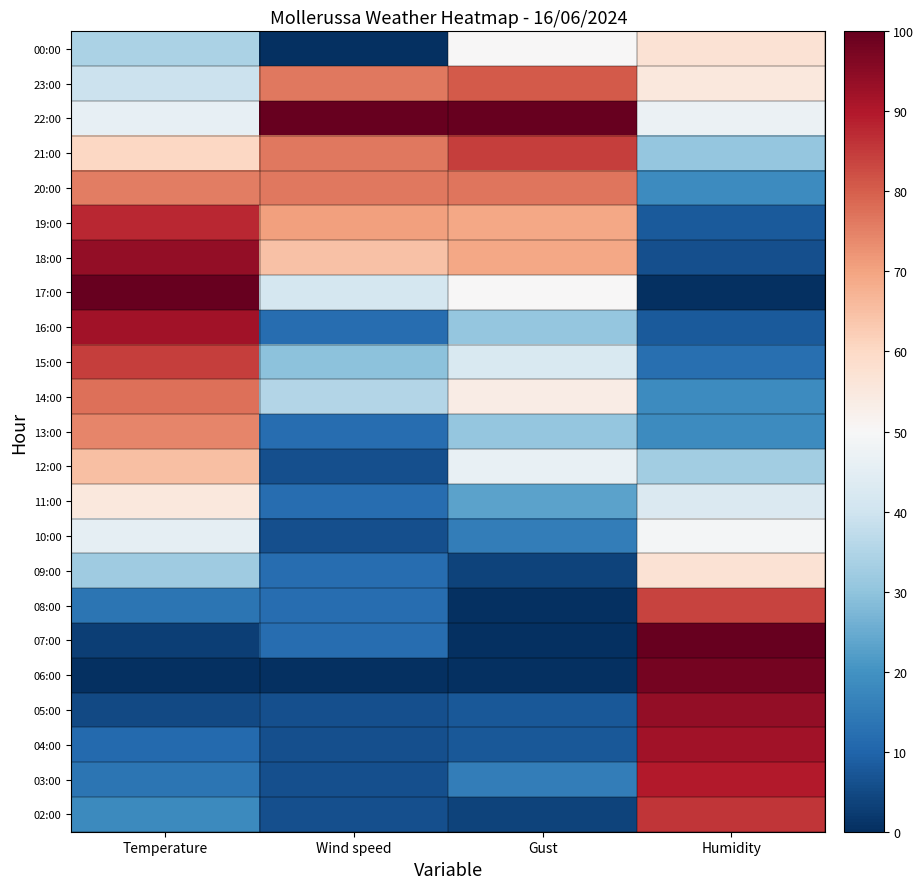

Reading left to right, extract all data points from this chart.

00:00: Temperature=34.2	Wind speed=0.0	Gust=50.0	Humidity=57.1
23:00: Temperature=39.1	Wind speed=76.5	Gust=80.8	Humidity=55.1
22:00: Temperature=46.0	Wind speed=100.0	Gust=100.0	Humidity=46.9
21:00: Temperature=60.2	Wind speed=76.5	Gust=84.6	Humidity=30.6
20:00: Temperature=75.8	Wind speed=76.5	Gust=76.9	Humidity=18.4
19:00: Temperature=87.6	Wind speed=70.6	Gust=69.2	Humidity=8.2
18:00: Temperature=93.8	Wind speed=64.7	Gust=69.2	Humidity=6.1
17:00: Temperature=100.0	Wind speed=41.2	Gust=50.0	Humidity=0.0
16:00: Temperature=91.9	Wind speed=11.8	Gust=30.8	Humidity=8.2
15:00: Temperature=84.5	Wind speed=29.4	Gust=42.3	Humidity=12.2
14:00: Temperature=77.6	Wind speed=35.3	Gust=53.8	Humidity=18.4
13:00: Temperature=74.5	Wind speed=11.8	Gust=30.8	Humidity=18.4
12:00: Temperature=65.2	Wind speed=5.9	Gust=46.2	Humidity=32.7
11:00: Temperature=55.3	Wind speed=11.8	Gust=23.1	Humidity=42.9
10:00: Temperature=45.3	Wind speed=5.9	Gust=15.4	Humidity=49.0
09:00: Temperature=32.3	Wind speed=11.8	Gust=3.8	Humidity=57.1
08:00: Temperature=13.7	Wind speed=11.8	Gust=0.0	Humidity=83.7
07:00: Temperature=3.1	Wind speed=11.8	Gust=0.0	Humidity=100.0
06:00: Temperature=0.0	Wind speed=0.0	Gust=0.0	Humidity=98.0
05:00: Temperature=5.0	Wind speed=5.9	Gust=7.7	Humidity=93.9
04:00: Temperature=11.2	Wind speed=5.9	Gust=7.7	Humidity=91.8
03:00: Temperature=13.7	Wind speed=5.9	Gust=15.4	Humidity=89.8
02:00: Temperature=18.0	Wind speed=5.9	Gust=3.8	Humidity=85.7